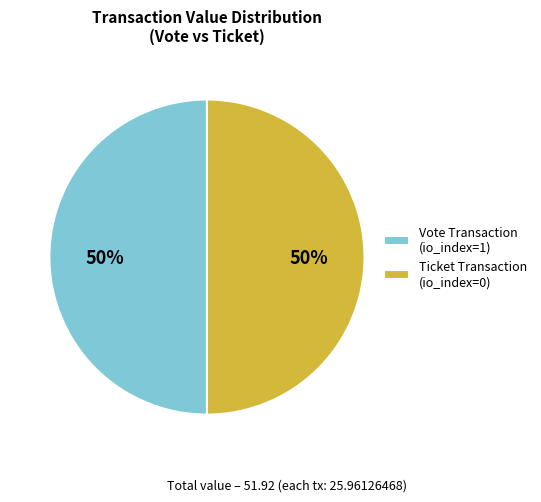

Do Vote Transaction (io_index=1) and Ticket Transaction (io_index=0) together represent more than half of the pie?

Yes